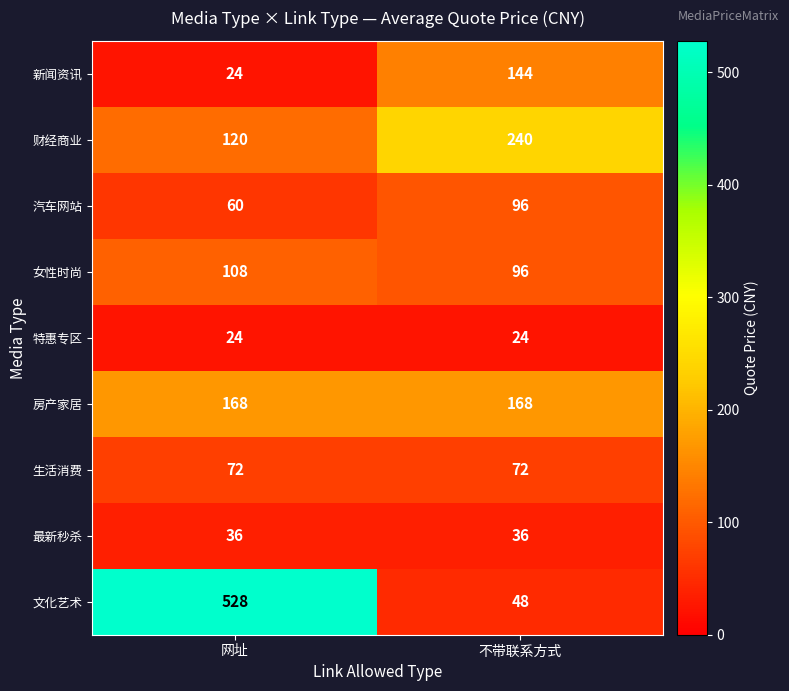

What is the difference between the 文化艺术 values at 不带联系方式 and 网址?

480